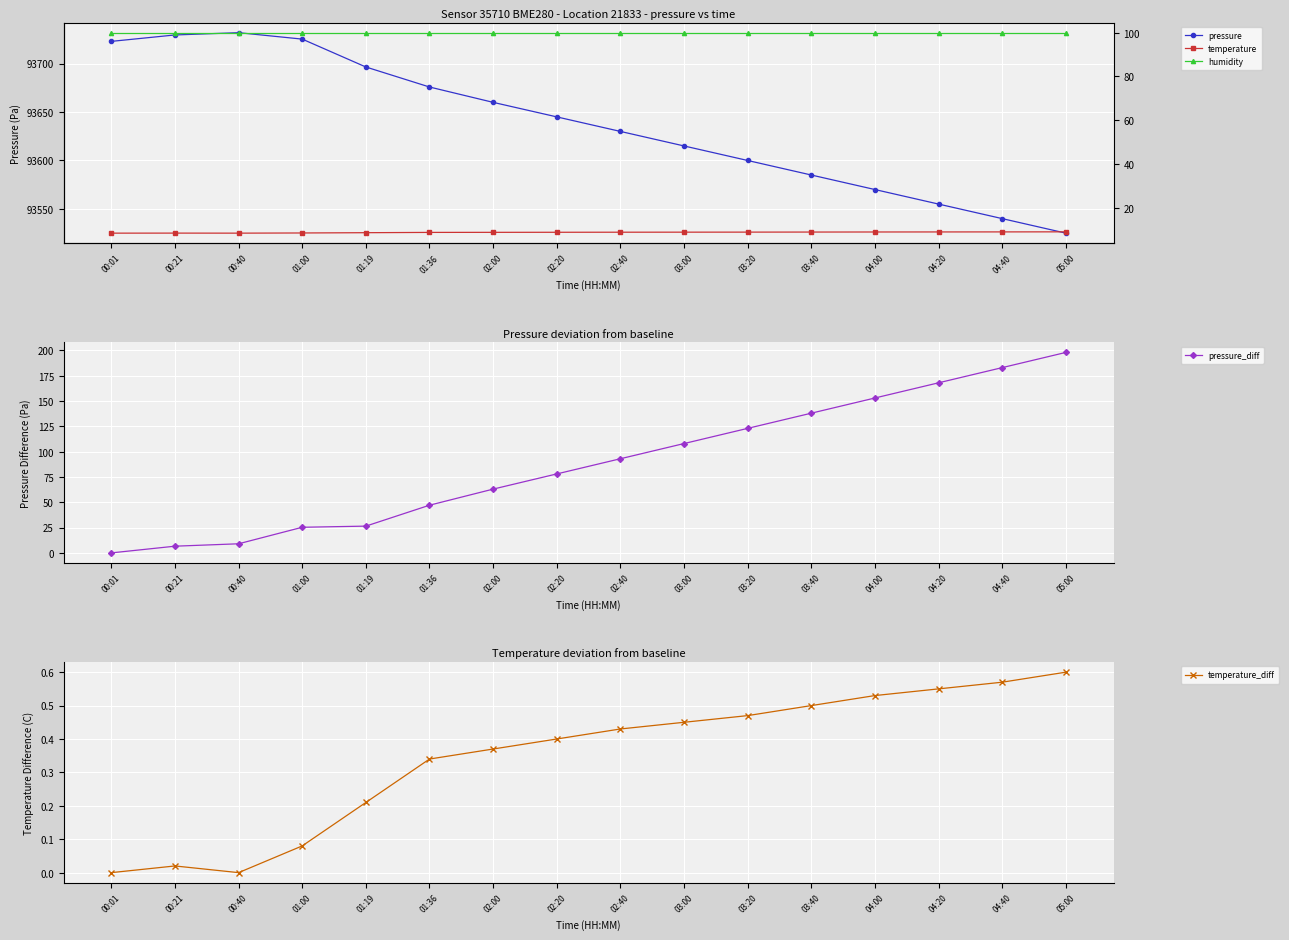

What are all the series names shown in the legend?

pressure, pressure_diff, temperature_diff, temperature, humidity